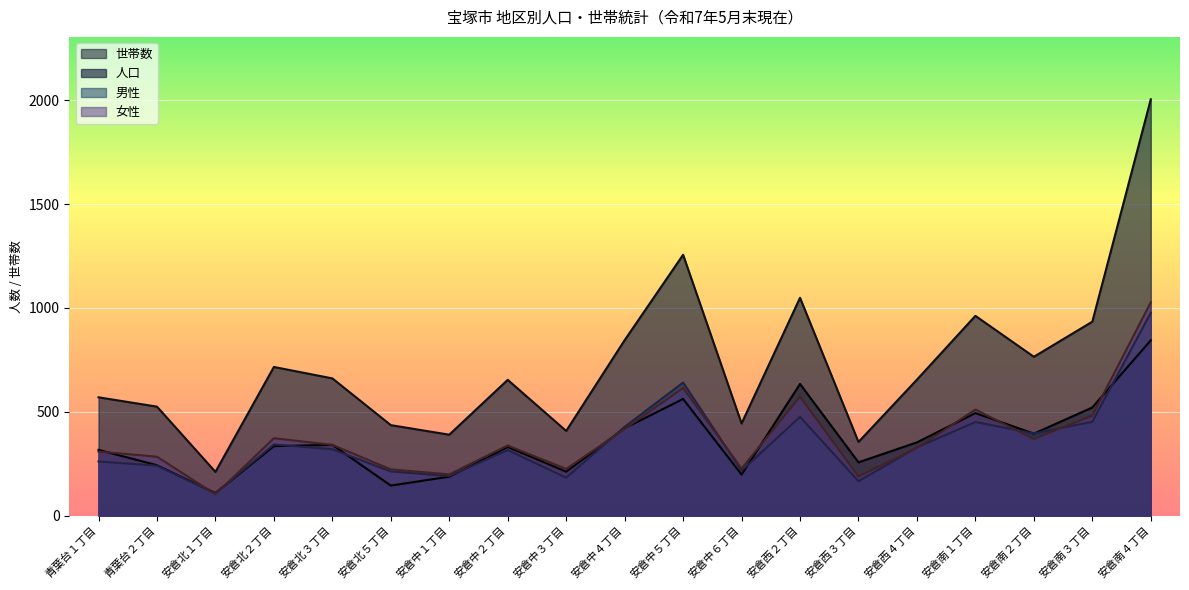

What is the spread (max minus min) of values at 安倉中５丁目?

694